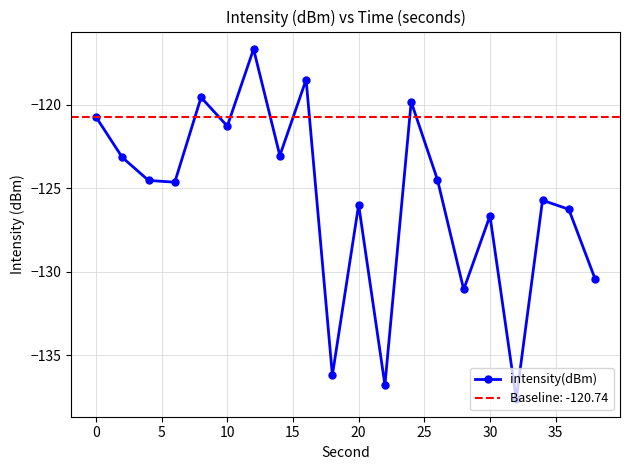

True or false: intensity(dBm) has a value of -121.3 at 10.

True